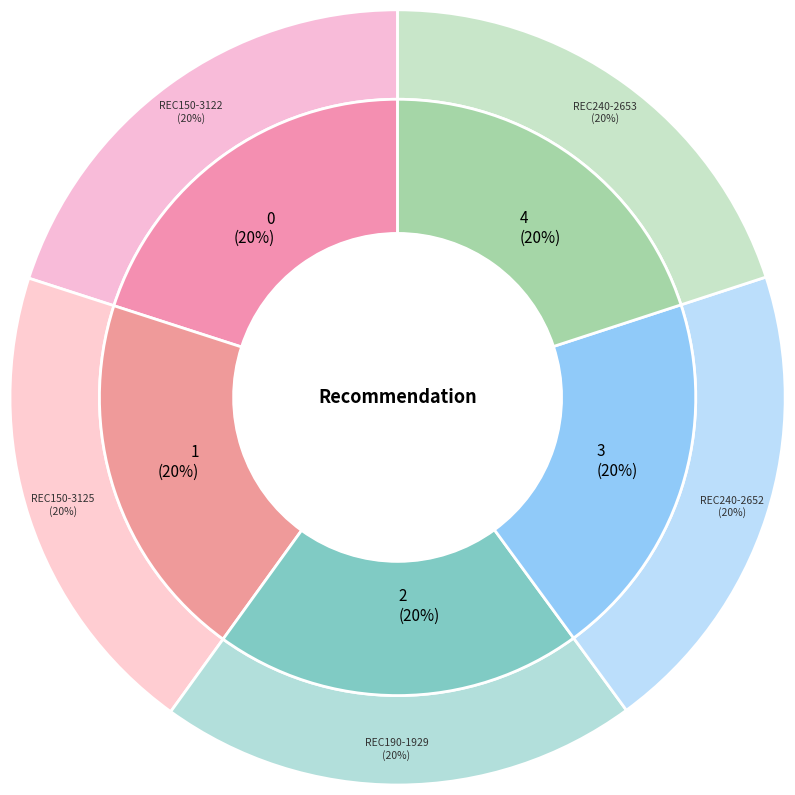

Does any single category account for the majority?

No